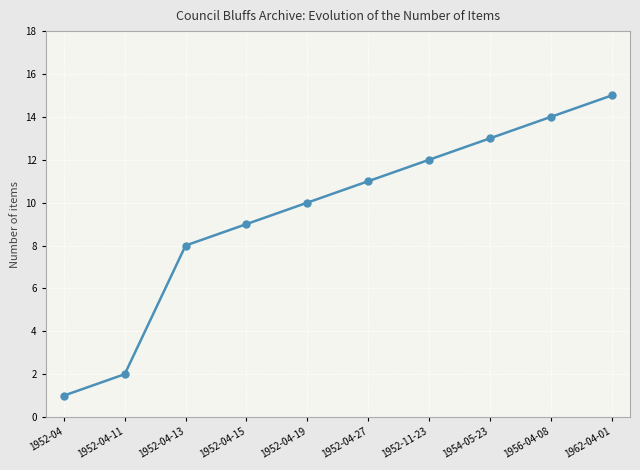

At which label is the value closest to 8?

1952-04-13